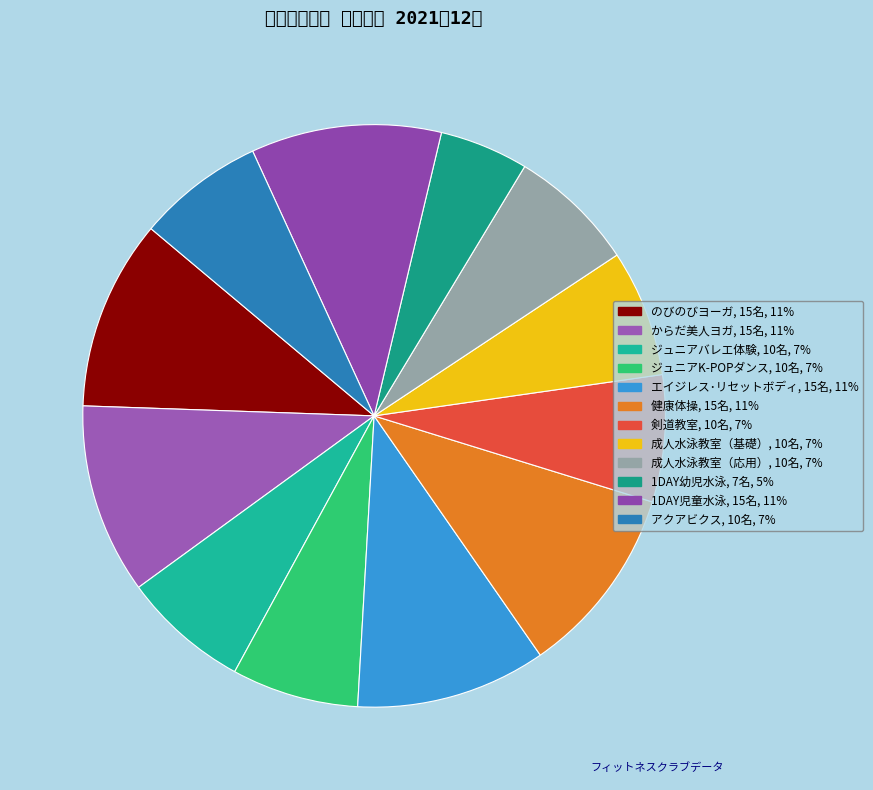

Is からだ美人ヨガ the majority of the pie?

No